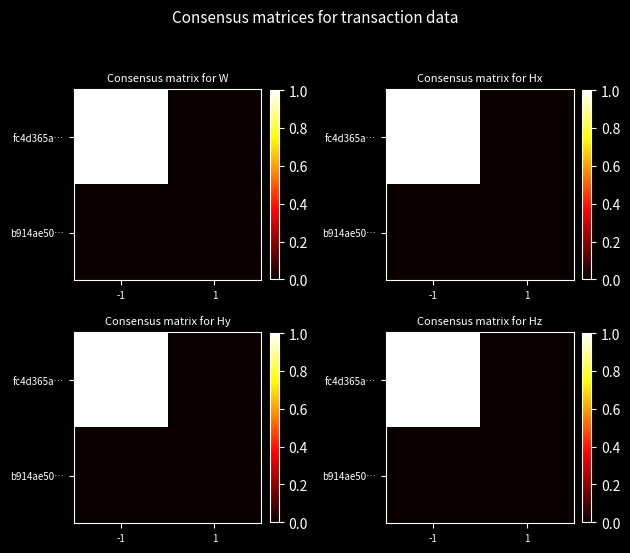

List the series in order of their peak value, highest first.

fc4d365a…, b914ae50…